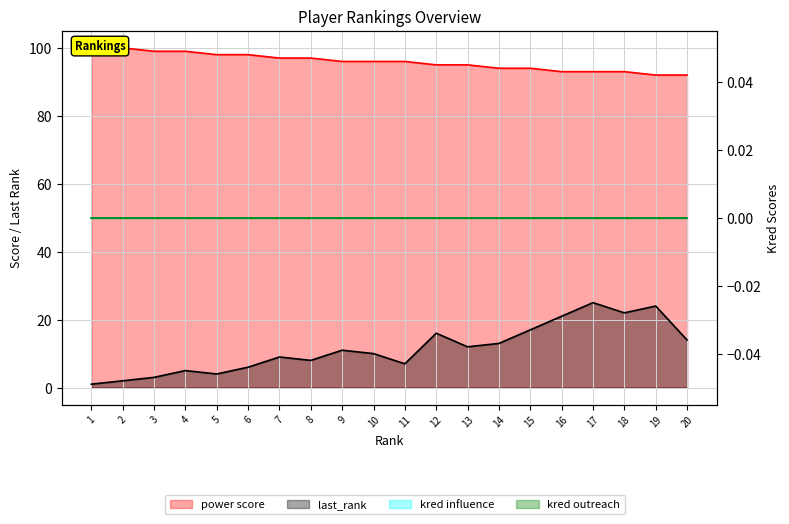

The power score series shows 143 at 14. True or false?

False